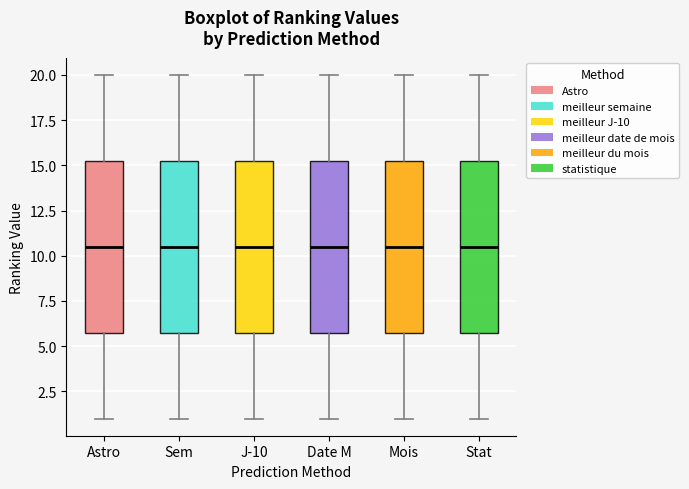

Where does the upper whisker of the box for Stat end on the y-axis? The values are not printed on the chart, so give them approximately, as read against the axis.

20.0